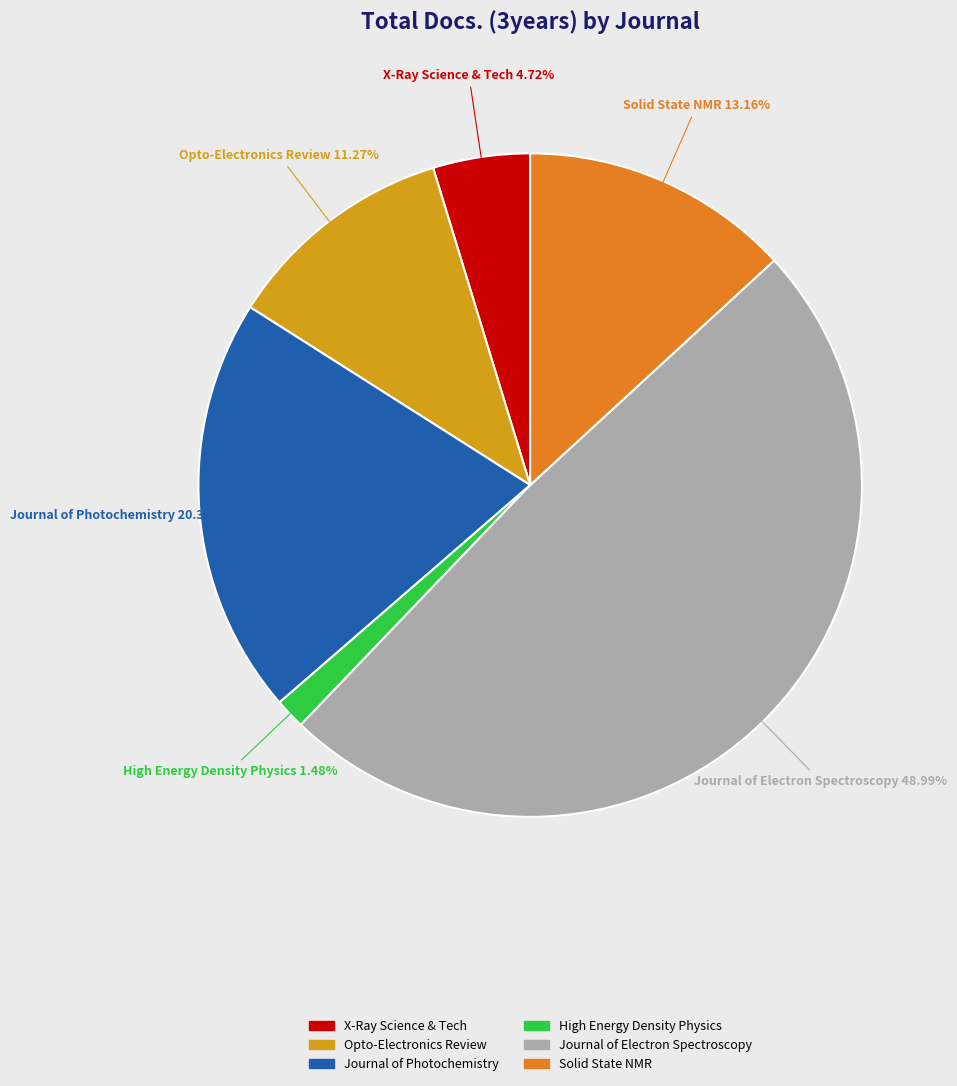

Is there any slice that represents more than half of the pie?

No